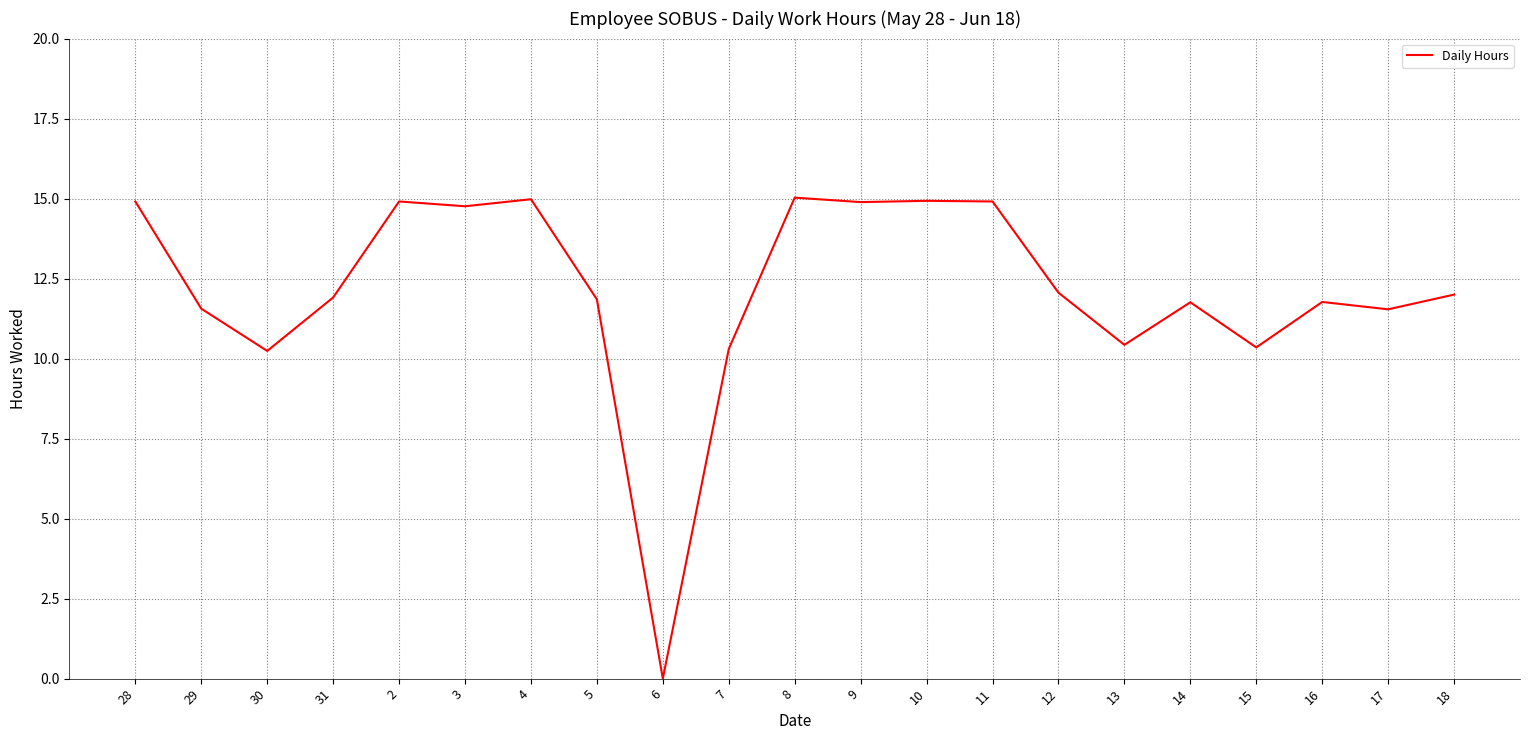

True or false: the data has more than 0 interior local peaks.

True